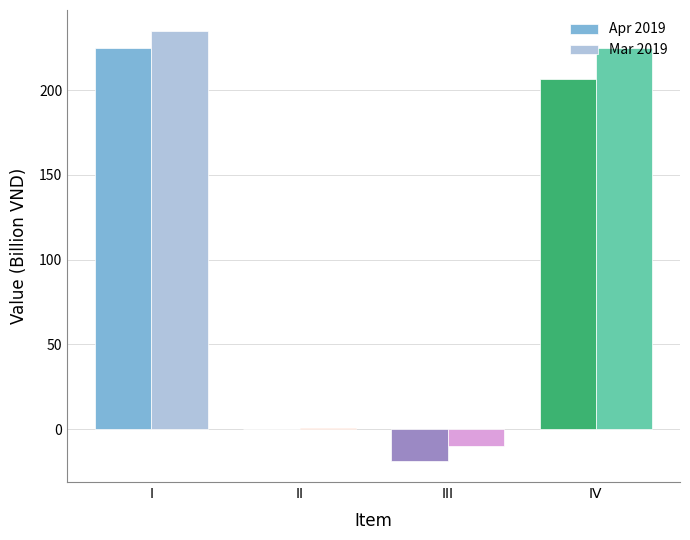

Are the bars grouped side by side (vs. stacked)?

Yes